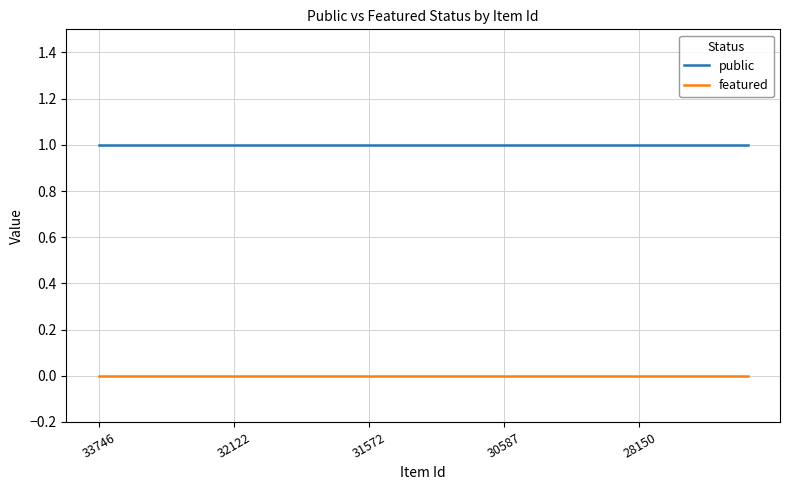

How many lines are shown in the chart?

2